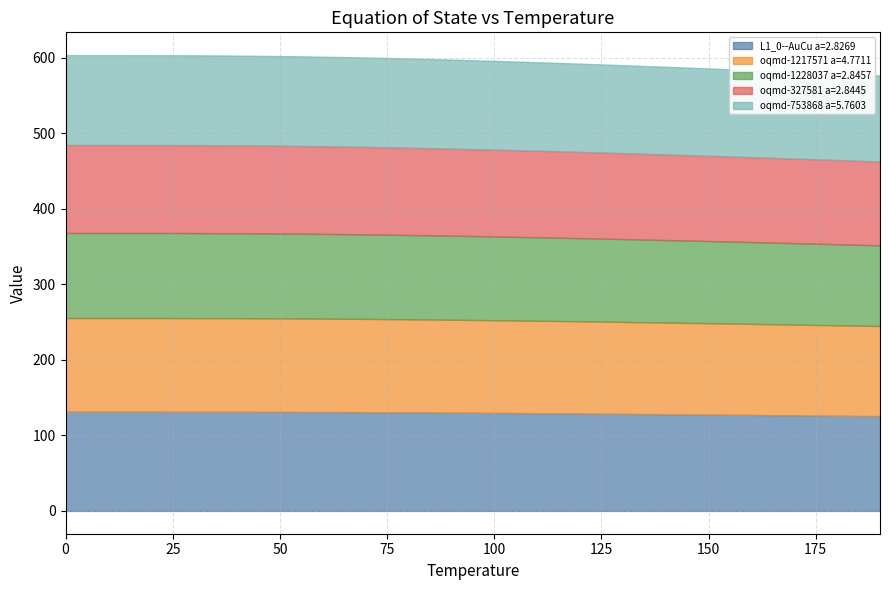

At how many categories does at least one series exceed 130?

10